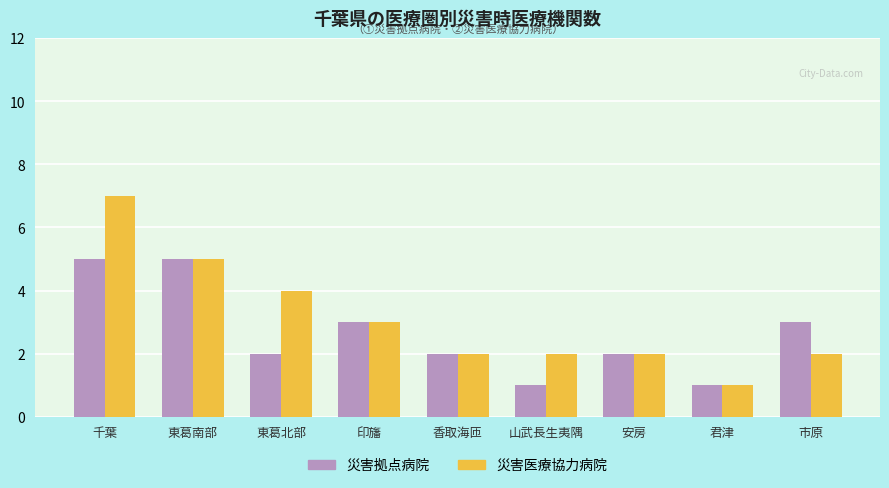

Reading left to right, transcribe all the data shown in this chart.

災害拠点病院: 千葉=5	東葛南部=5	東葛北部=2	印旛=3	香取海匝=2	山武長生夷隅=1	安房=2	君津=1	市原=3
災害医療協力病院: 千葉=7	東葛南部=5	東葛北部=4	印旛=3	香取海匝=2	山武長生夷隅=2	安房=2	君津=1	市原=2